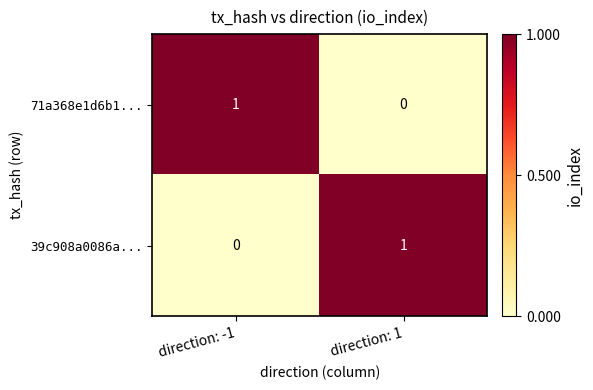

Rank the series at direction: -1 from highest to lowest value.

71a368e1d6b1..., 39c908a0086a...